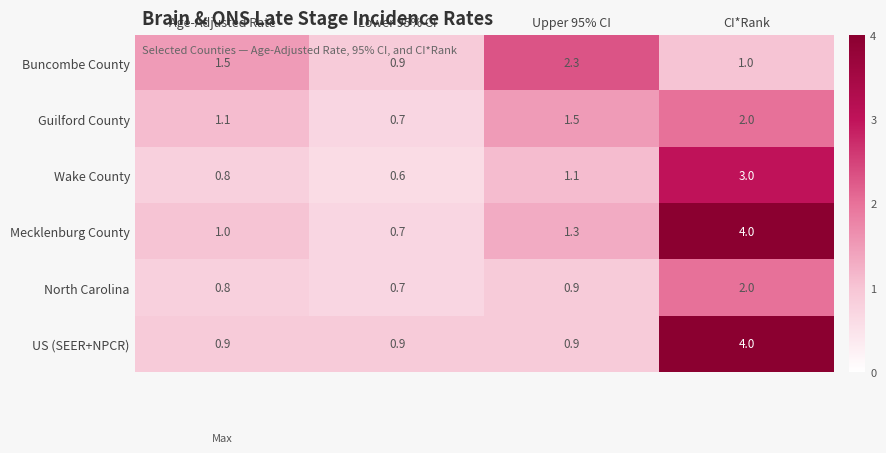

Count the North Carolina values in the range 0 to 2.

4